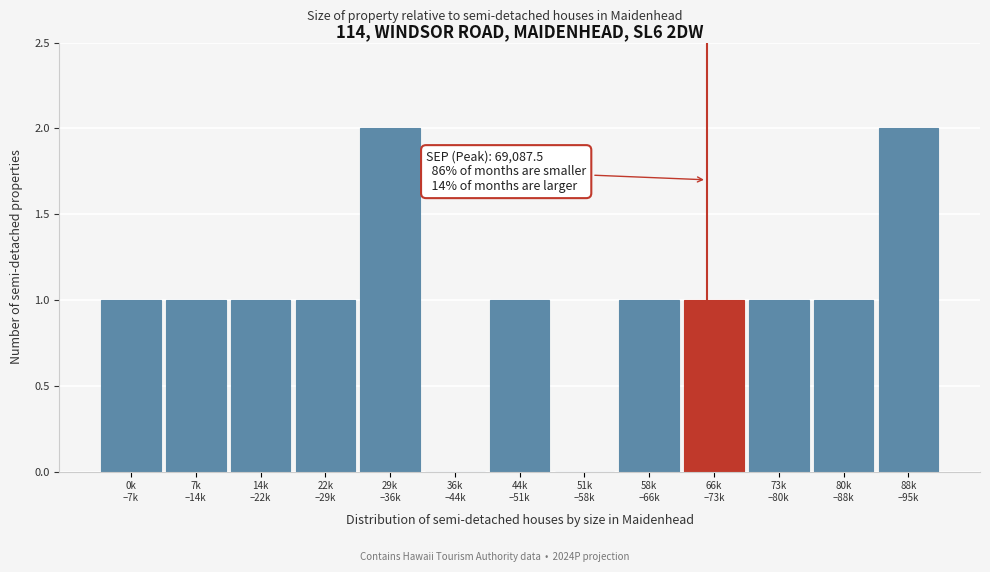

What is the sum of all values?

13